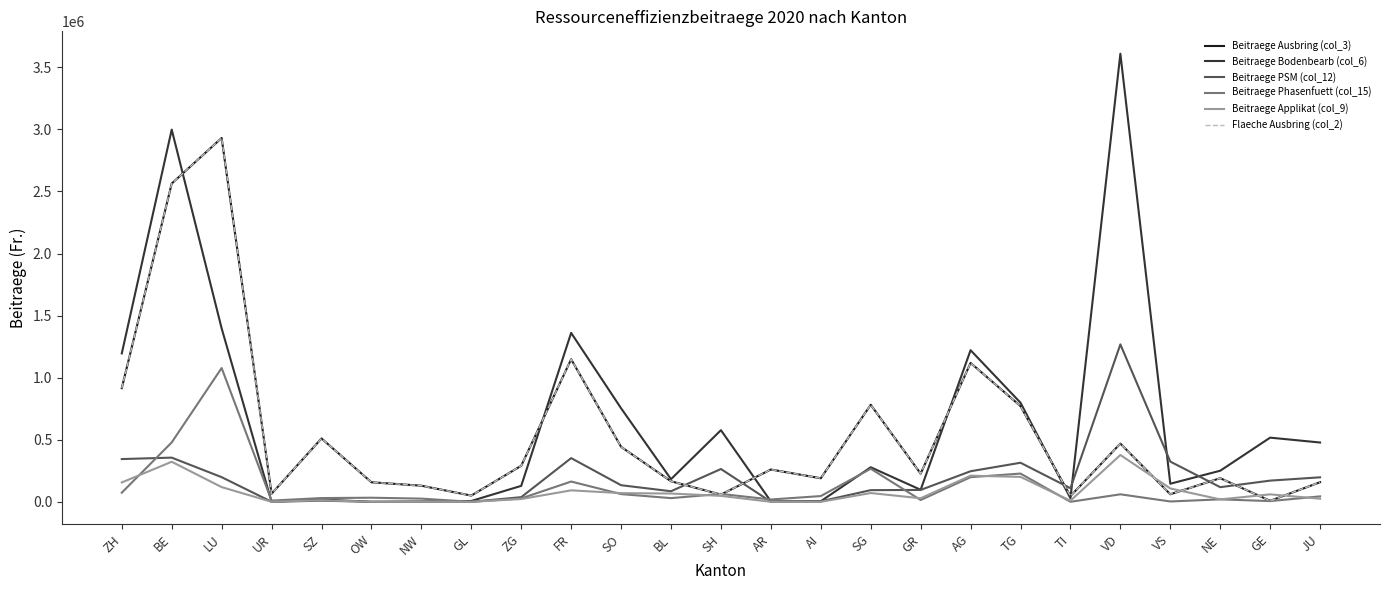

At which category is the sum across all series the highest?

BE